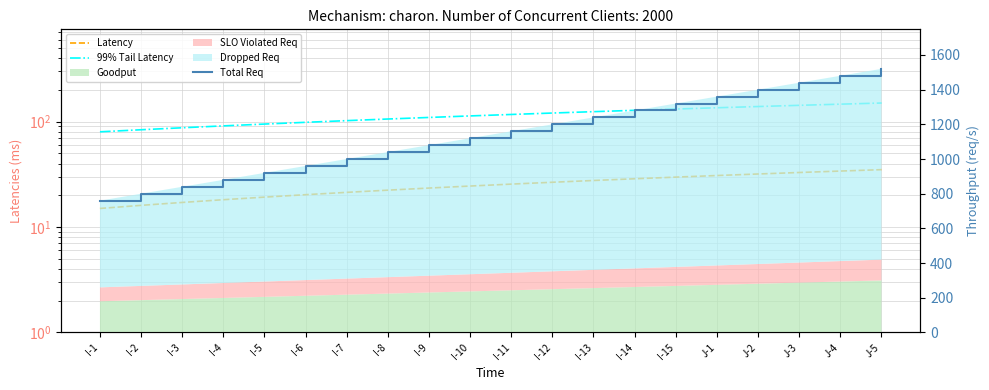

What is the label of the 4th point from the left?

I-4